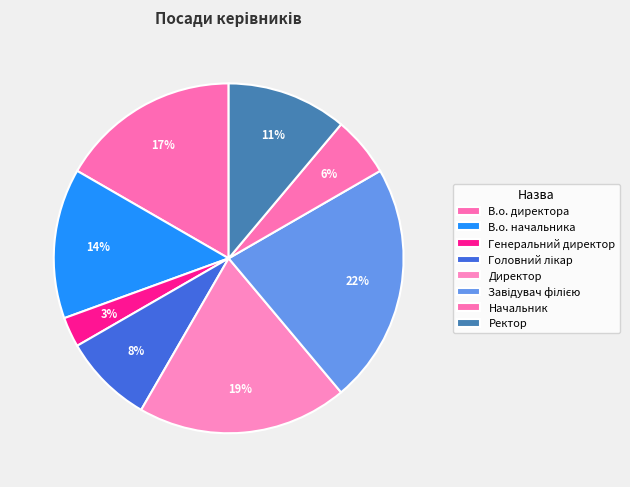

How many slices are in this pie chart?

8